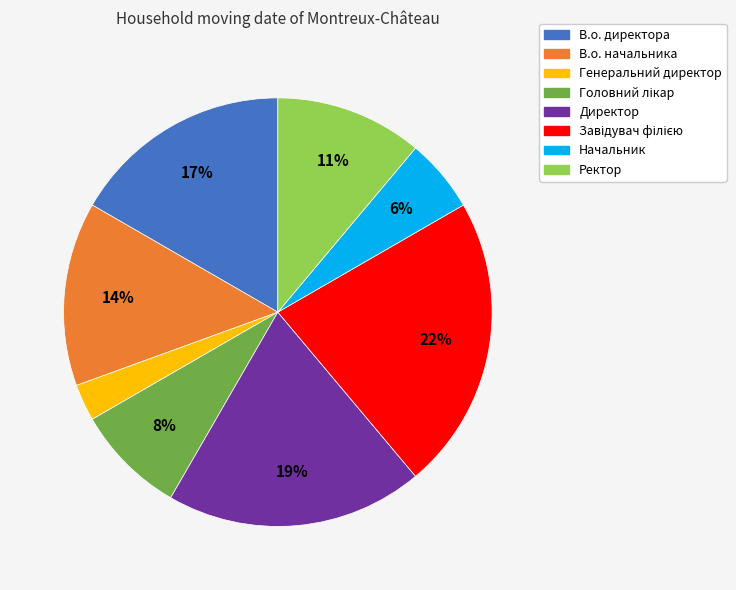

How many slices are in this pie chart?

8